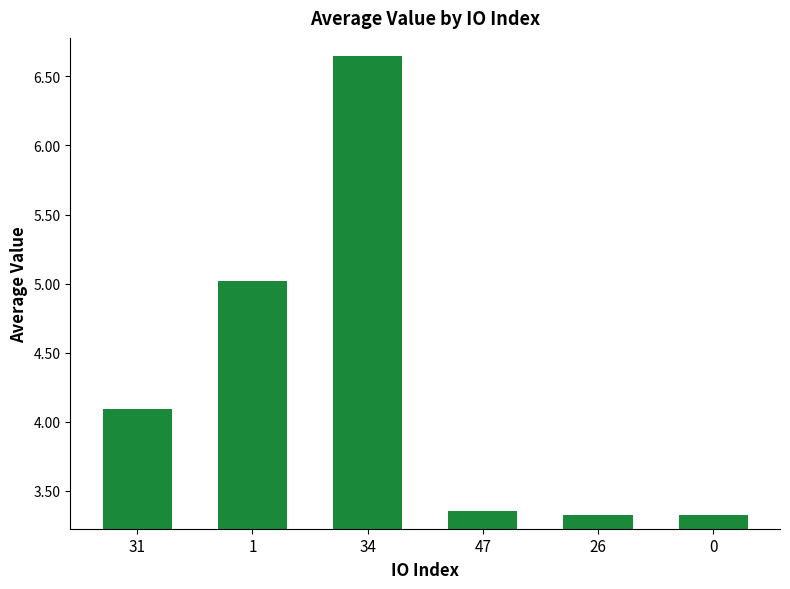

Count the number of values greater than 4.

3